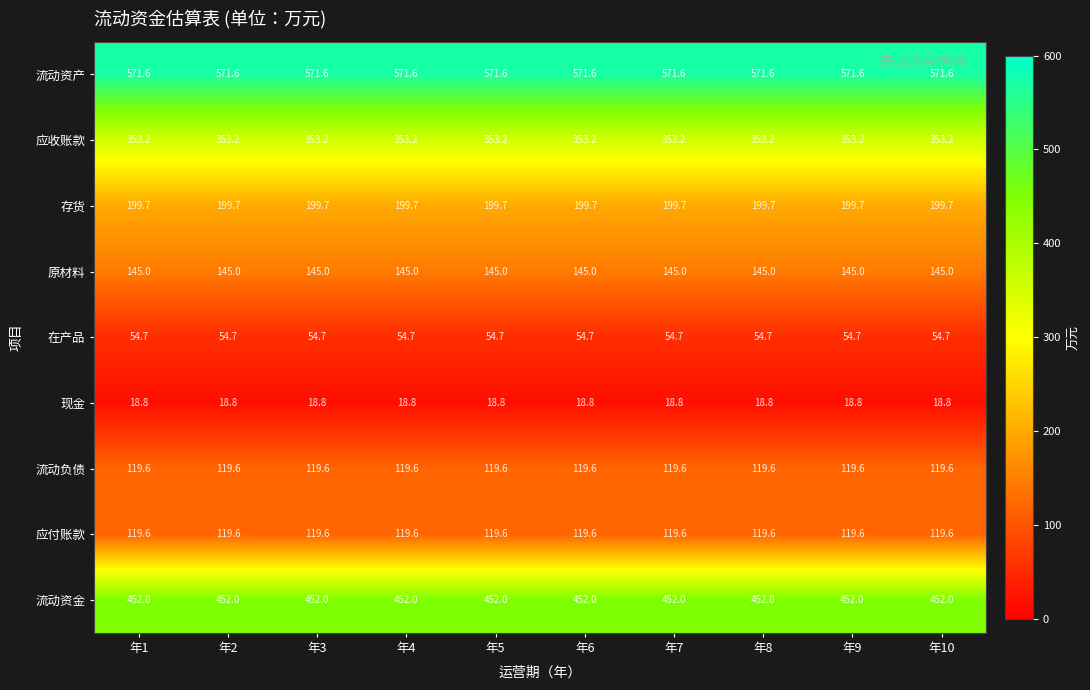

Is the value of 流动负债 at 年1 greater than the value of 在产品 at 年1?

Yes